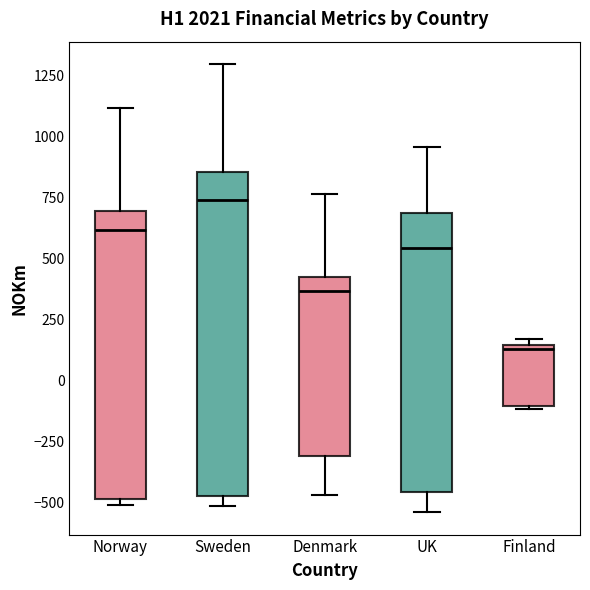

Reading left to right, transcribe this box plot: for each box, give where its median line is, the range the box spans, and where its two whiskers end, as read against the y-axis. The values are not printed on the chart, so give them approximately, as read against the axis.

Norway: median 600, box -500 to 700, whiskers -500 (just below the box's lower edge) to 1100
Sweden: median 750, box -450 to 850, whiskers -500 to 1300
Denmark: median 350, box -300 to 400, whiskers -450 to 750
UK: median 550, box -450 to 700, whiskers -550 to 950
Finland: median 150 (just below the box's upper edge), box -100 to 150, whiskers -100 to 150 (just above the box's upper edge)